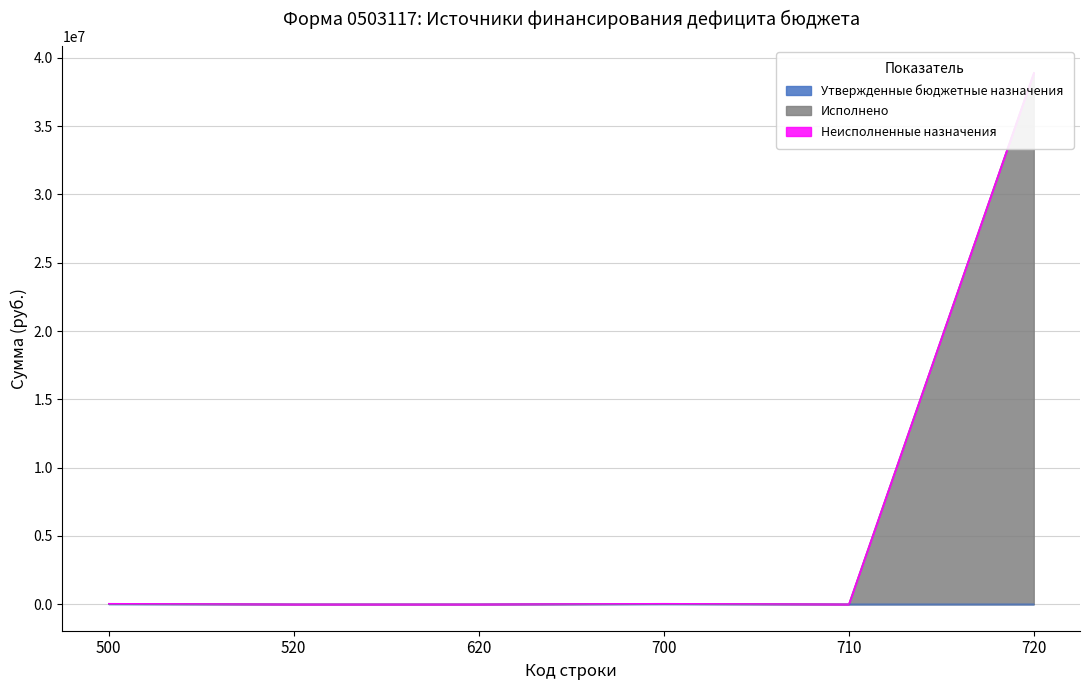

The value of Утвержденные бюджетные назначения at 620 is 0.0. True or false?

True